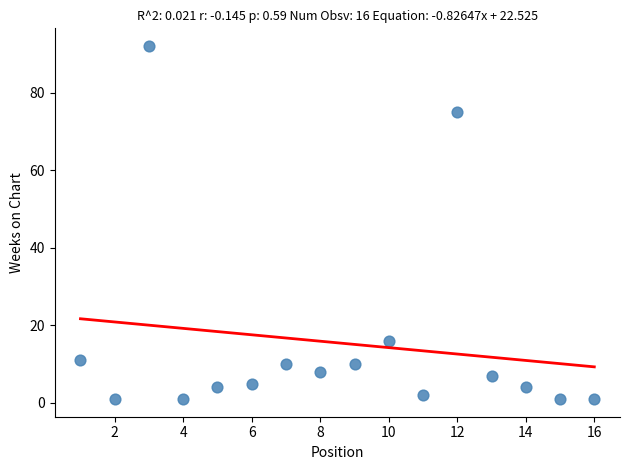

What is the range of X values (max minus min)?

15